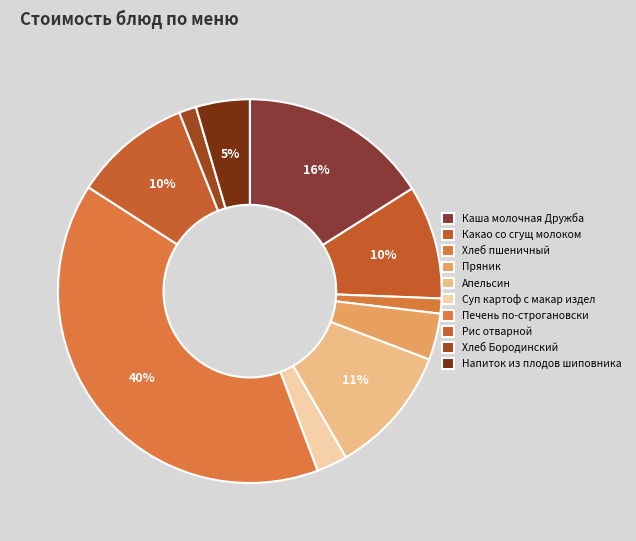

The Печень по-строгановски slice represents 47% of the pie. True or false?

False